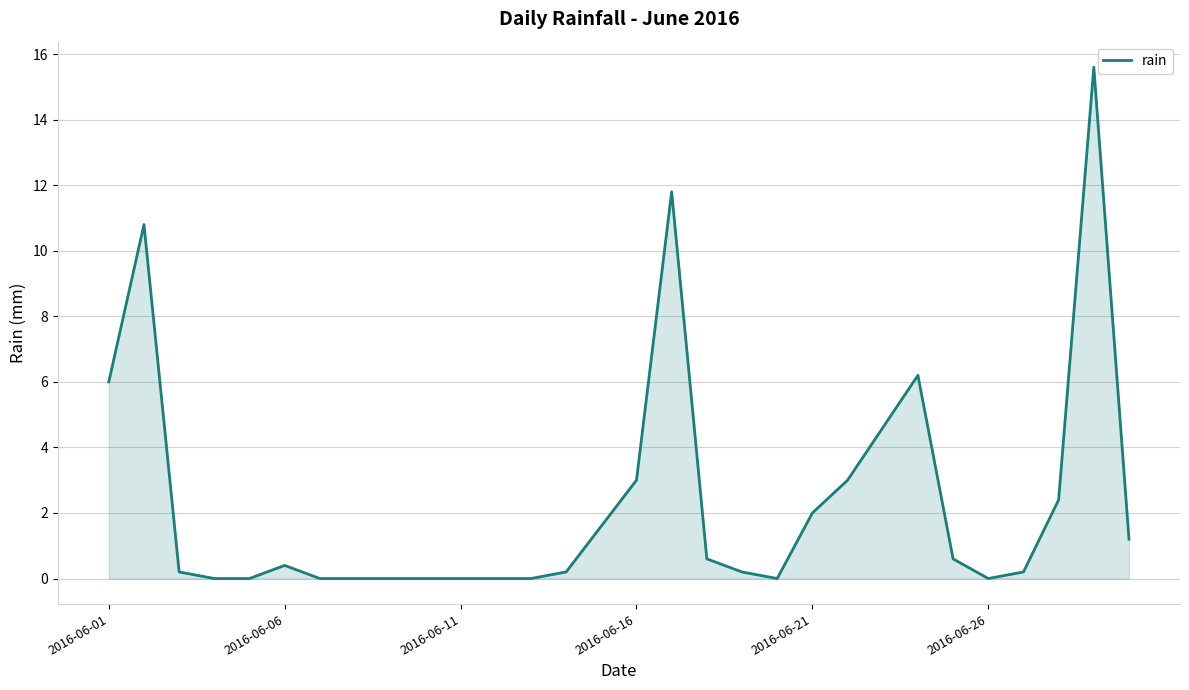

What is the greatest value displayed?

15.6